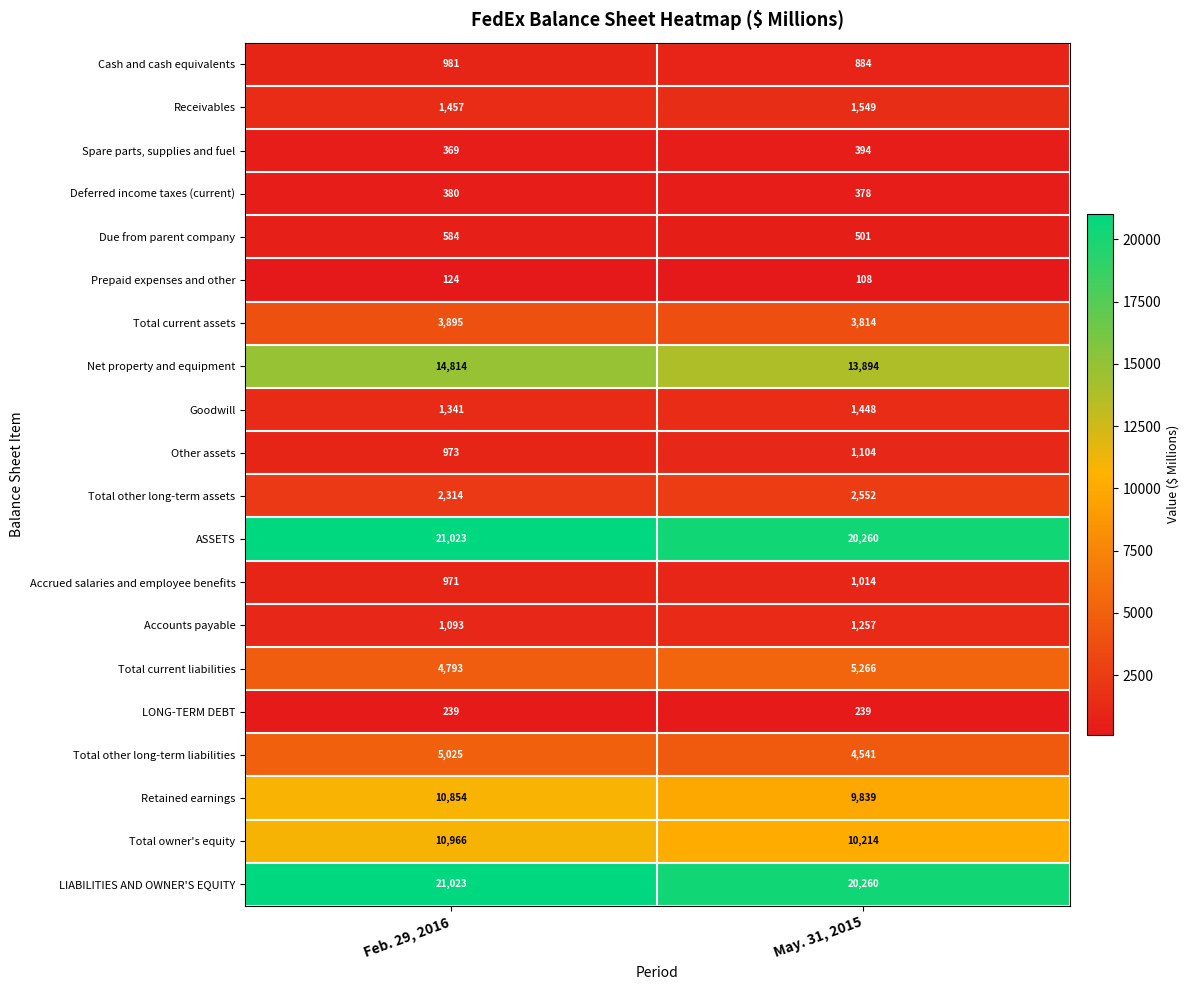

Between Feb. 29, 2016 and May. 31, 2015, which series saw the biggest shift?

Retained earnings